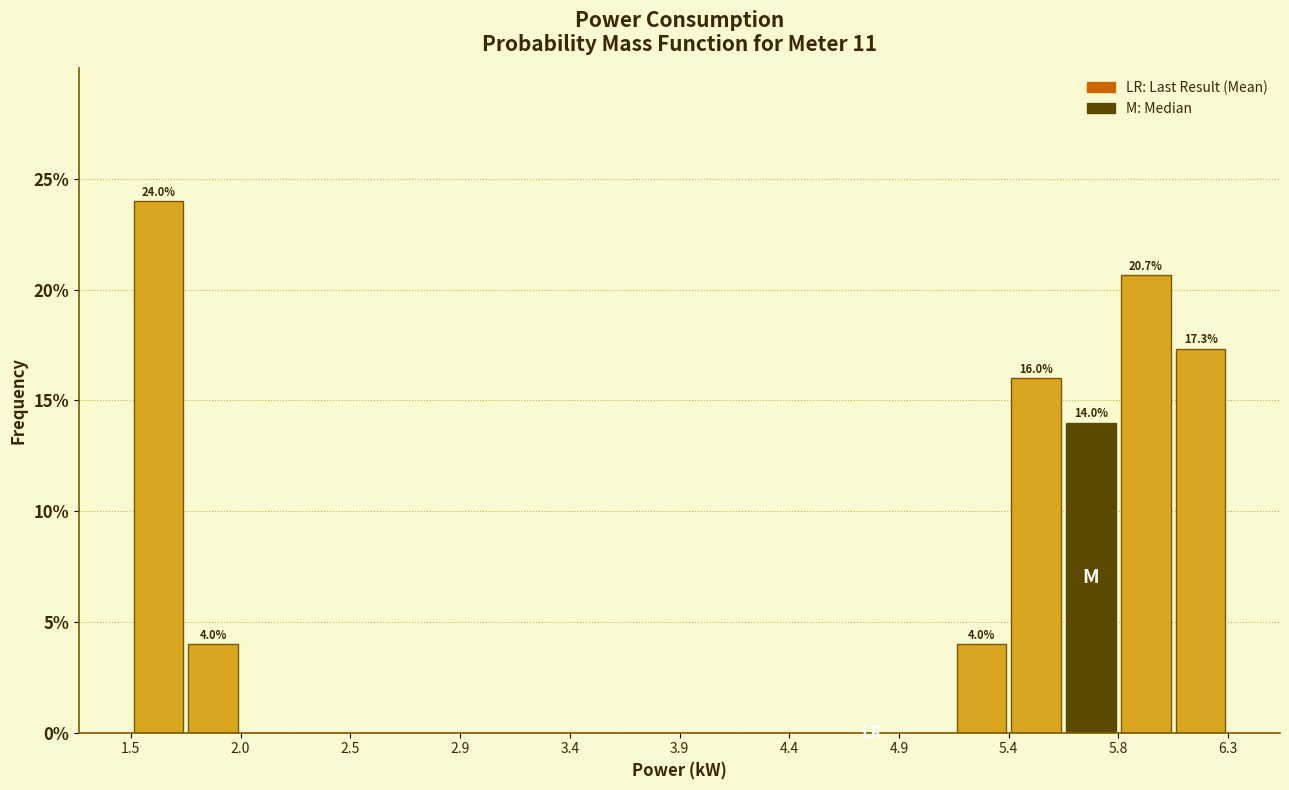

Which range on the x-axis has the tallest bar?

1.50 to 1.75